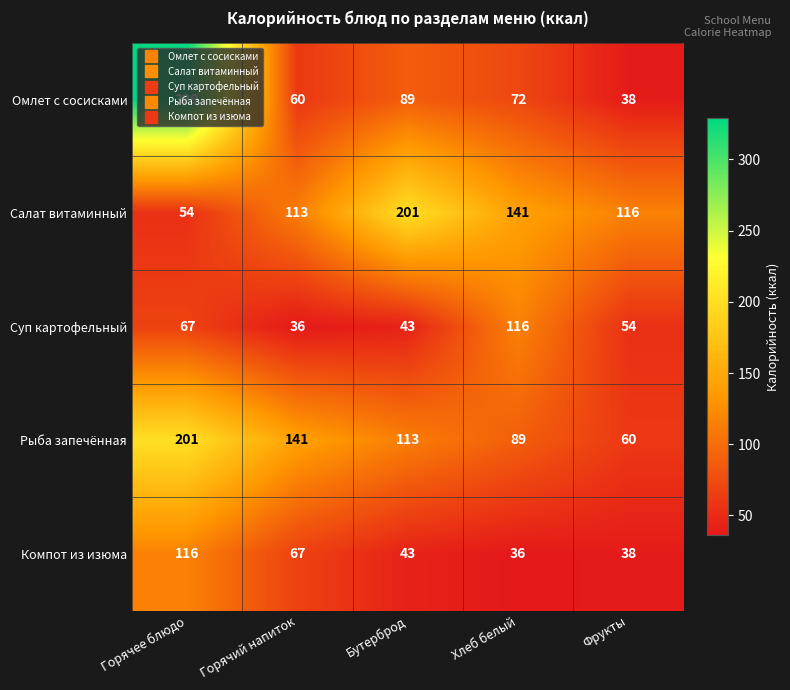

Which label corresponds to the largest value in the chart?

Горячее блюдо